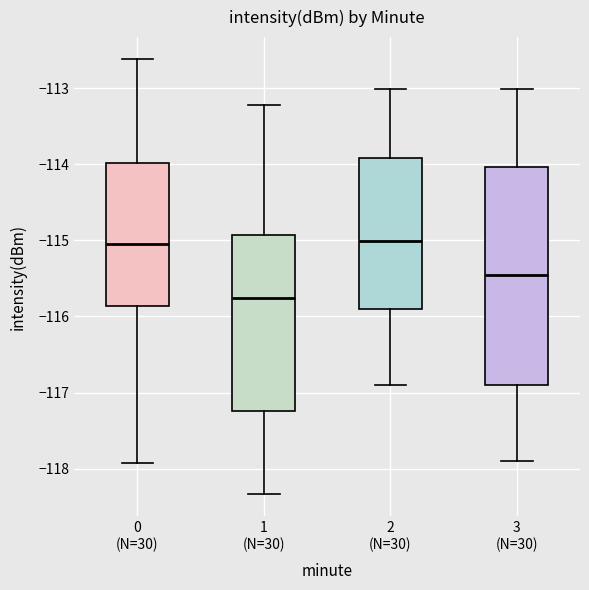

Where does the upper whisker of the box for 0 (N=30) end on the y-axis? The values are not printed on the chart, so give them approximately, as read against the axis.

-112.6